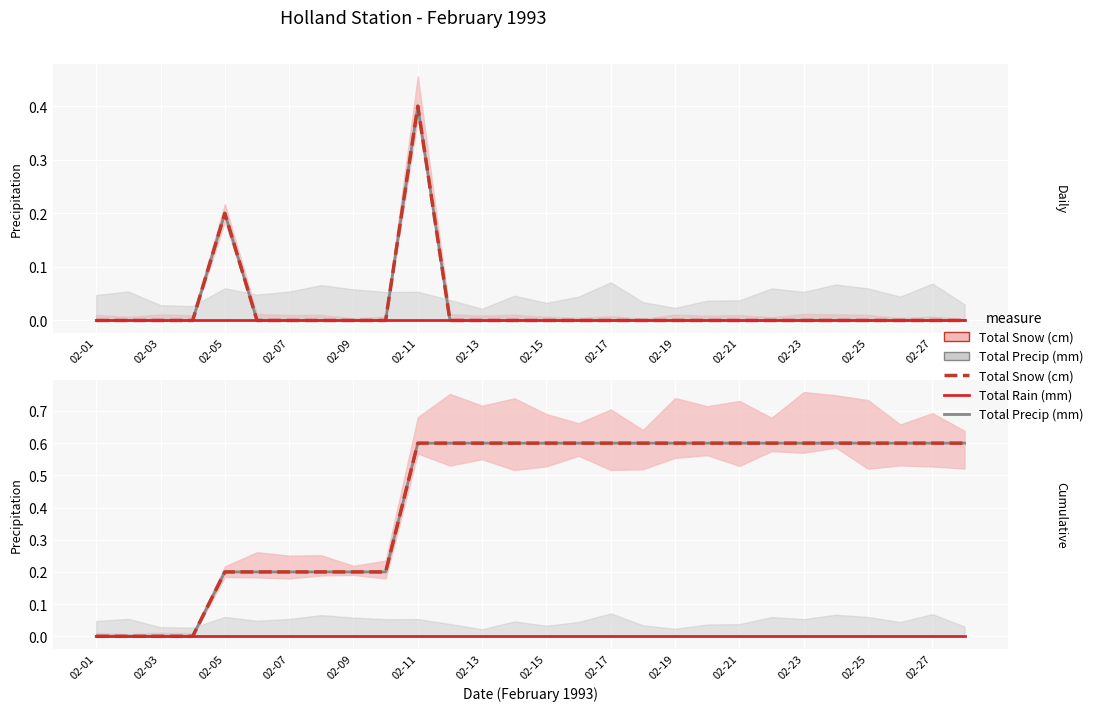

True or false: Total Precip (mm) and Total Snow (cm) cross at least once.

False